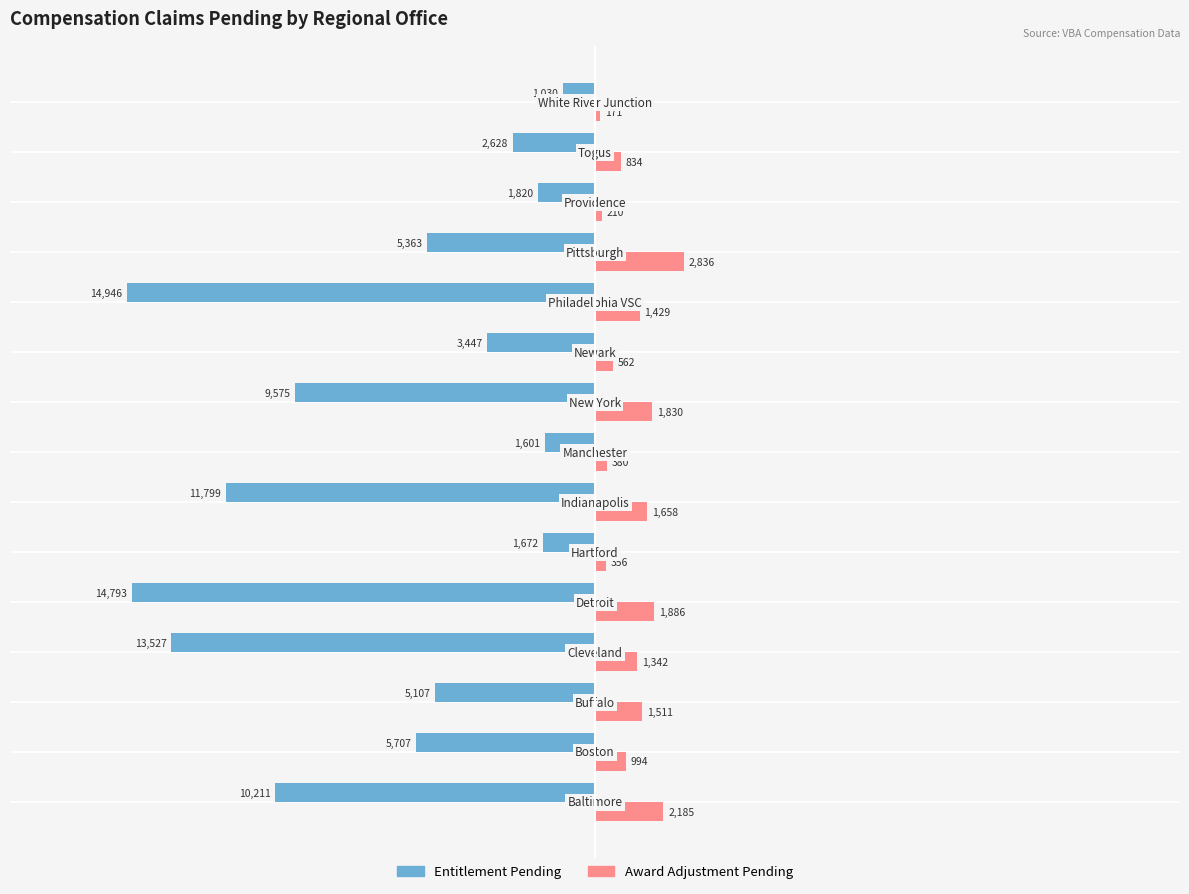

What are all the series names shown in the legend?

Entitlement Pending, Award Adjustment Pending